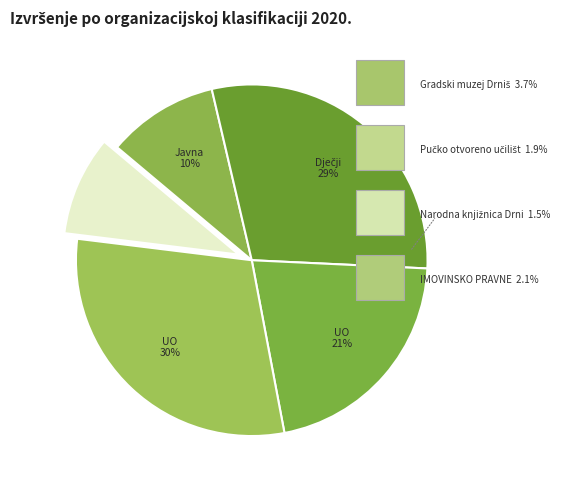

Which category has the smallest portion of the pie?

Narodna knjižnica Drniš